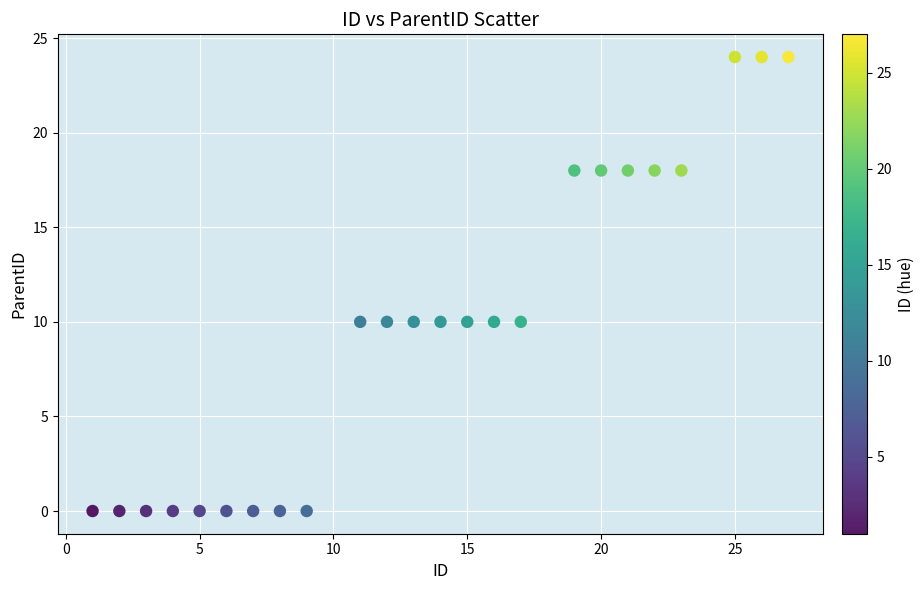

What is the range of X values (max minus min)?

26